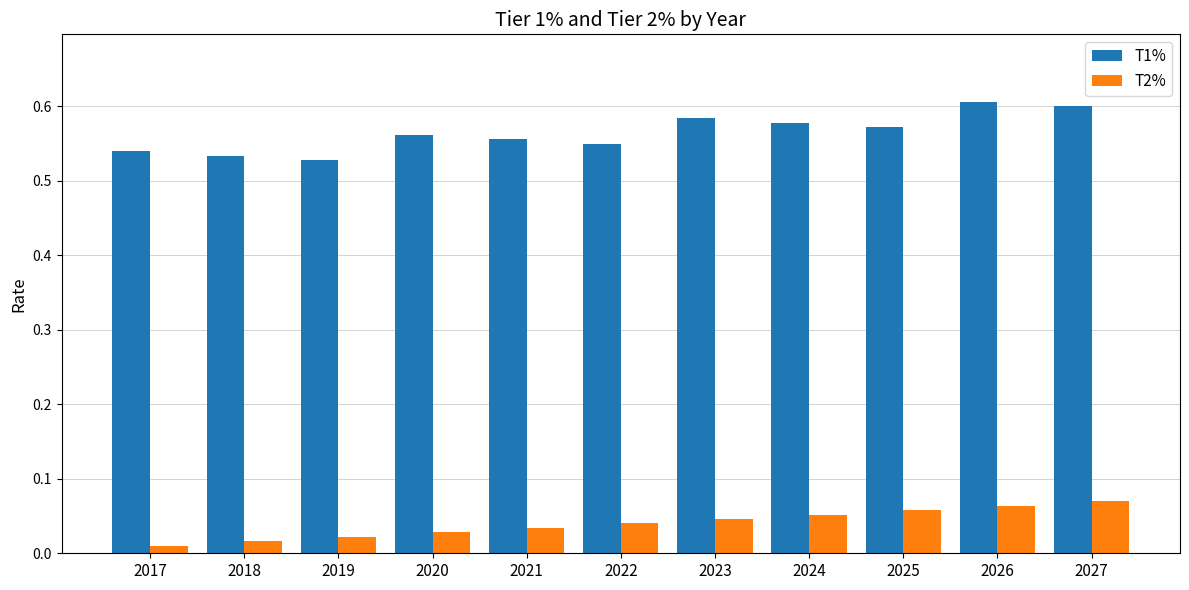

What is the sum of the T1% values at 2026 and 2022?

1.2